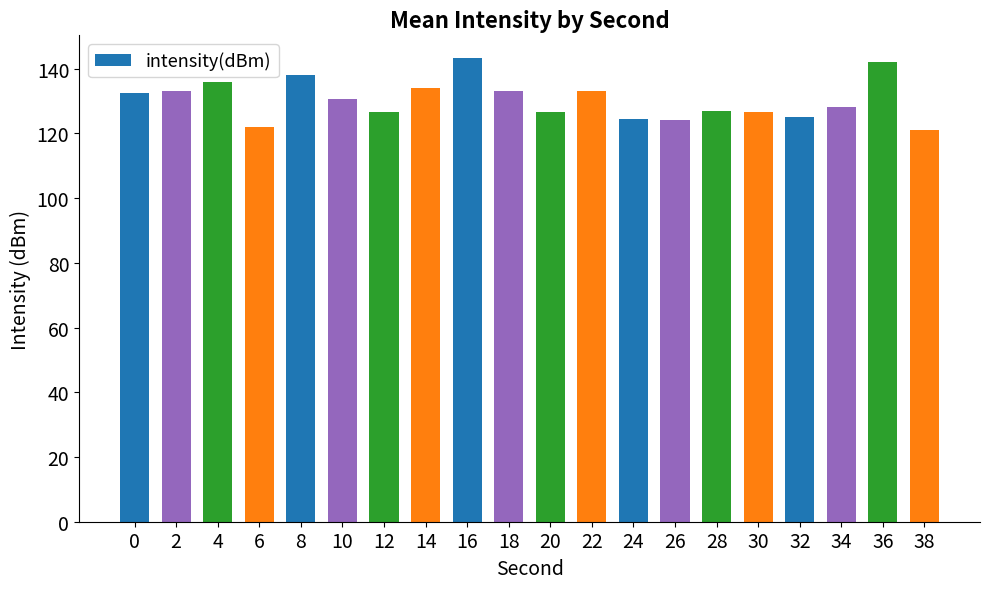

What is the approximate value at 2?

133.2